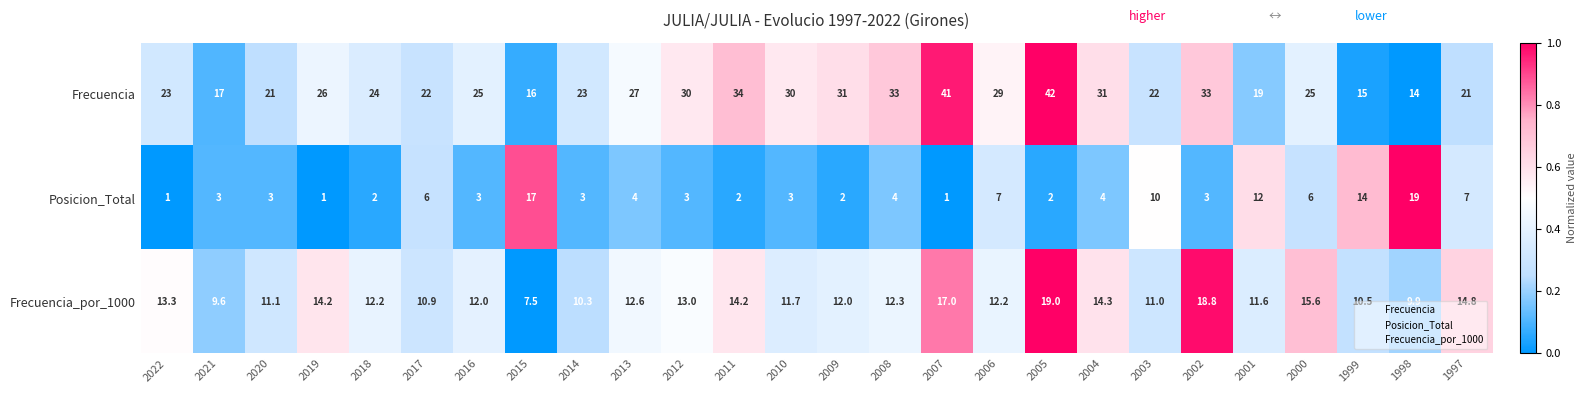

Which category has the highest value across all series?

2005